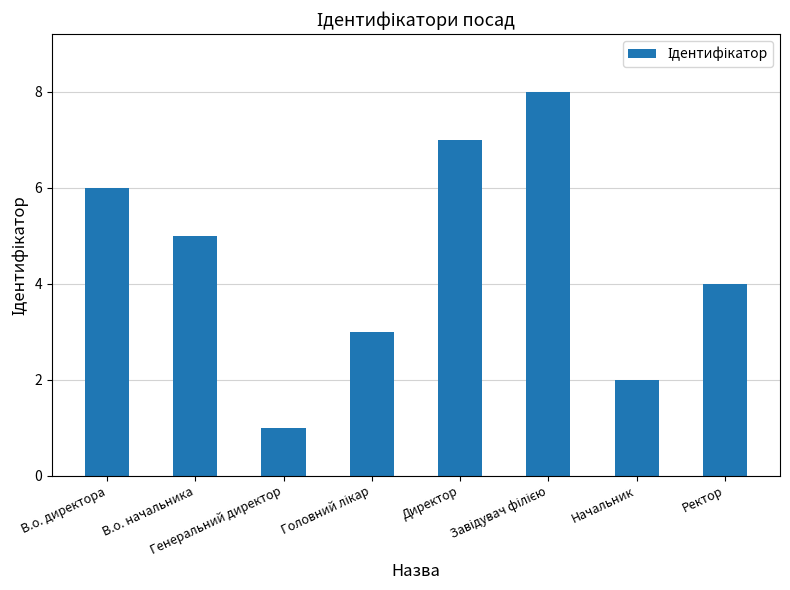

What is the sum of all values?

36